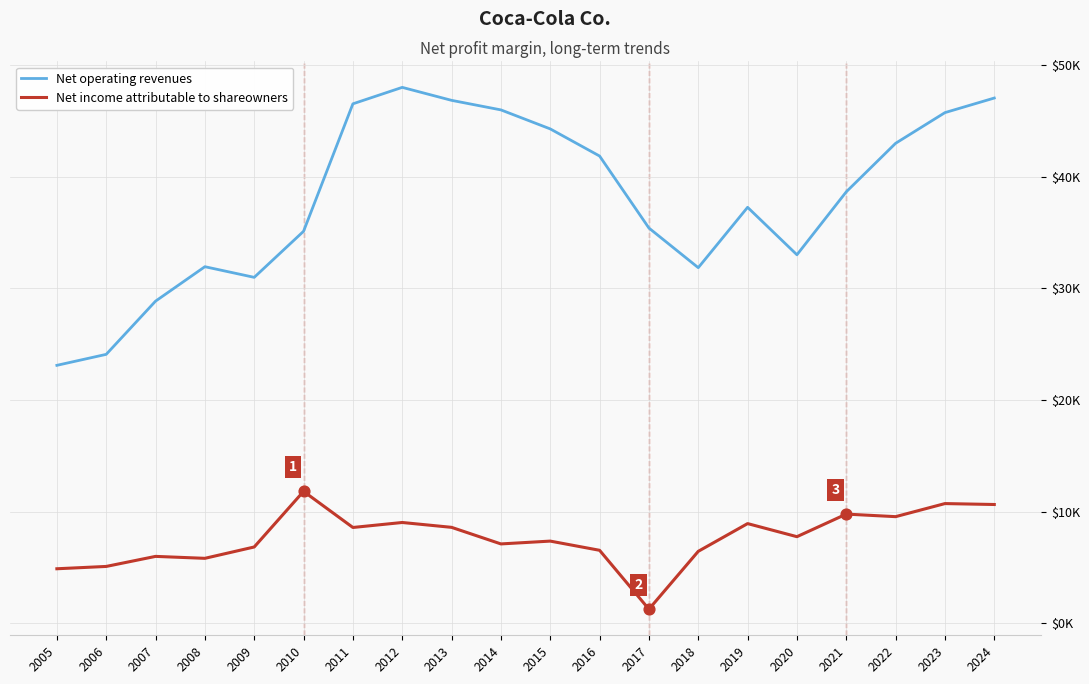

What are all the series names shown in the legend?

Net operating revenues, Net income attributable to shareowners